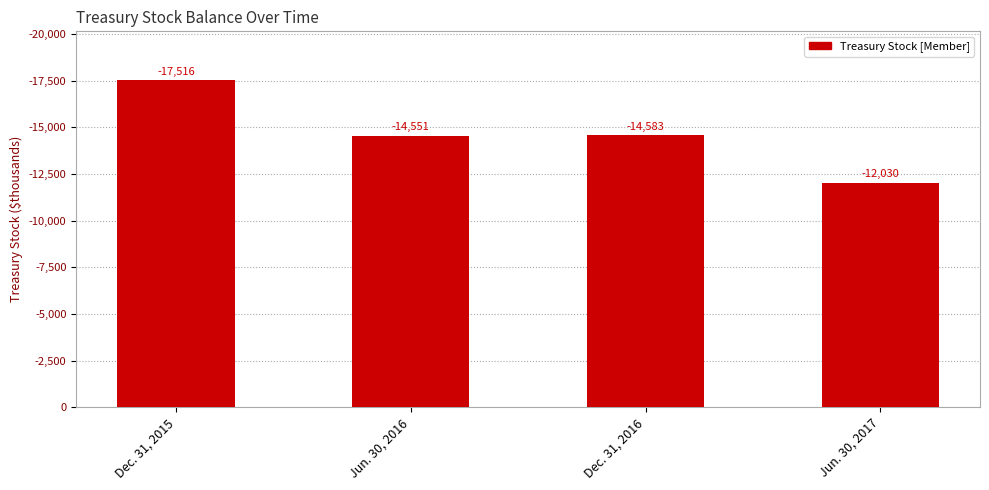

What position from the left is Dec. 31, 2015?

1